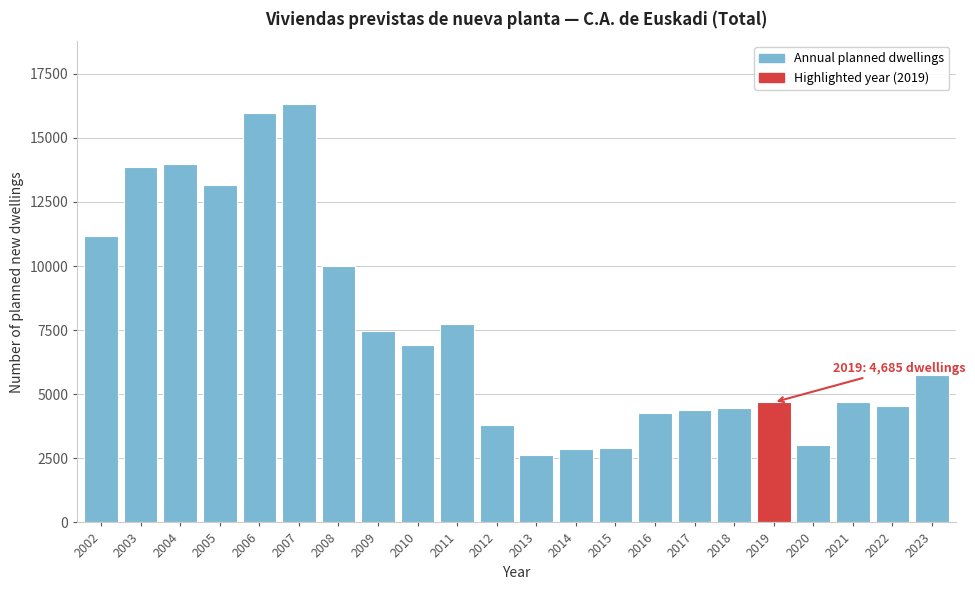

What is the maximum value shown in the chart?

16322